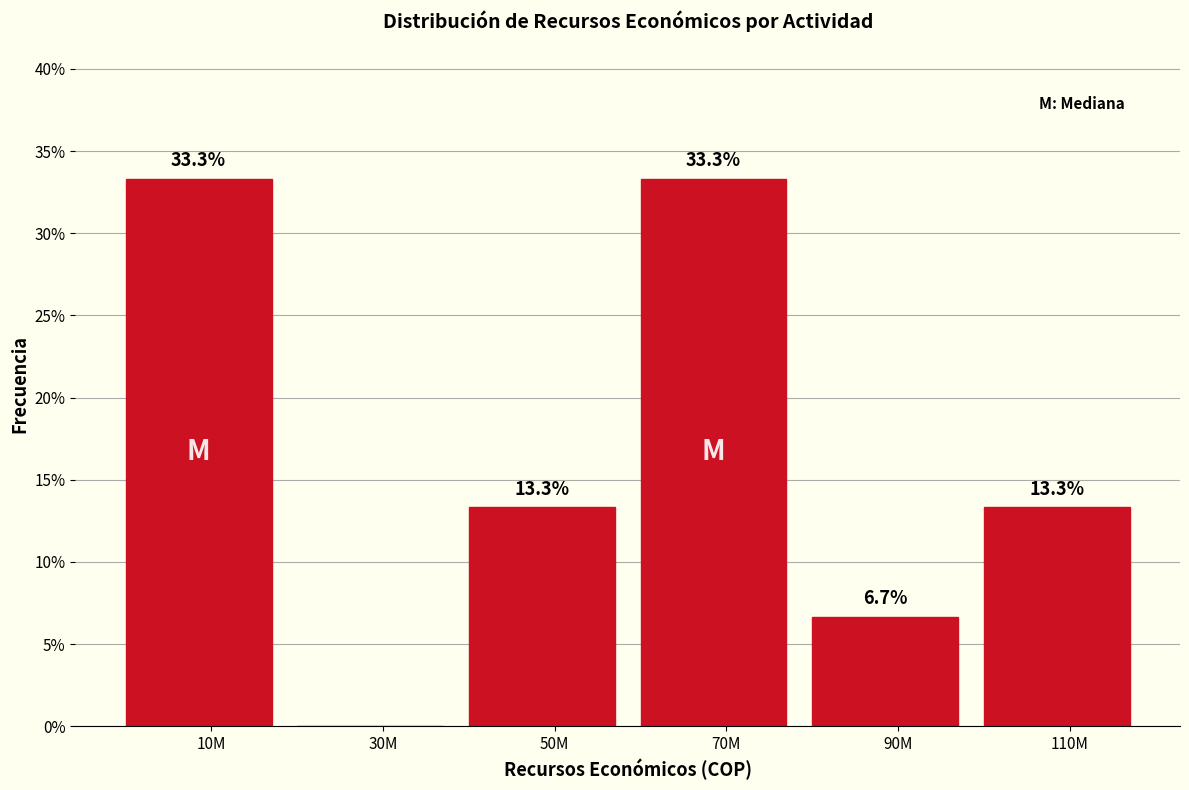

Reading right to left, list all the values displayed in this chart.

110M=13.3	90M=6.7	70M=33.3	50M=13.3	30M=0.0	10M=33.3